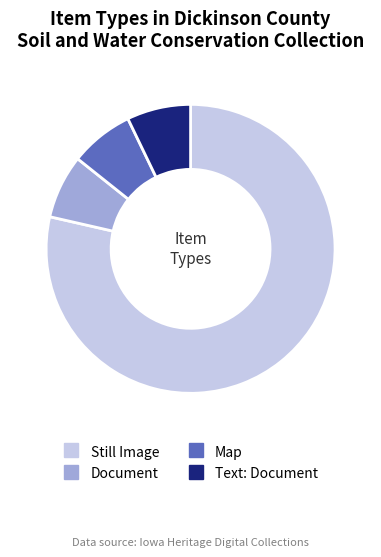

How many segments does this pie chart have?

4